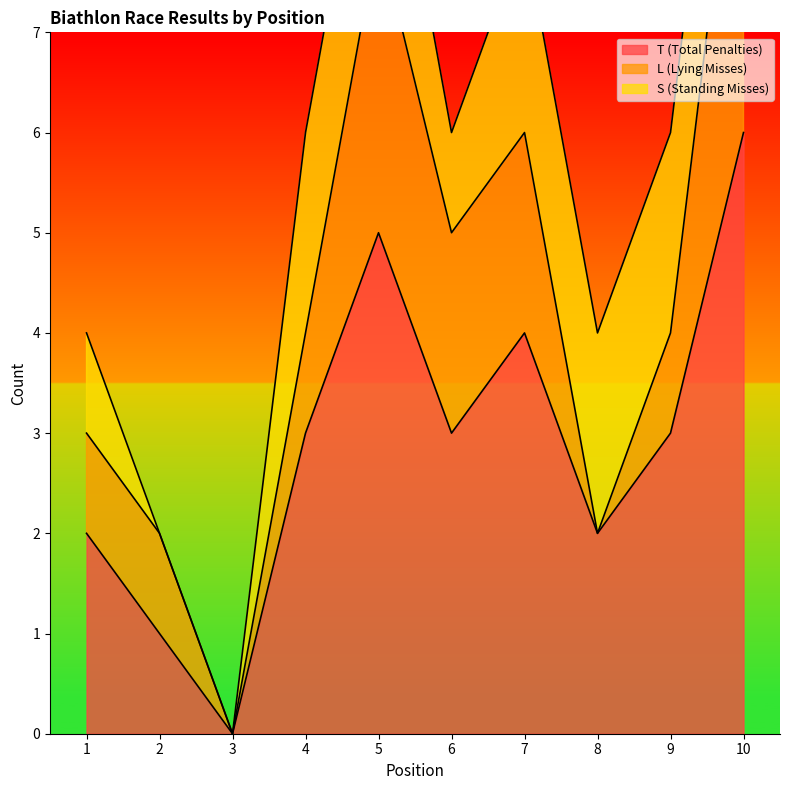

Does the chart display data point markers on the line(s)?

No